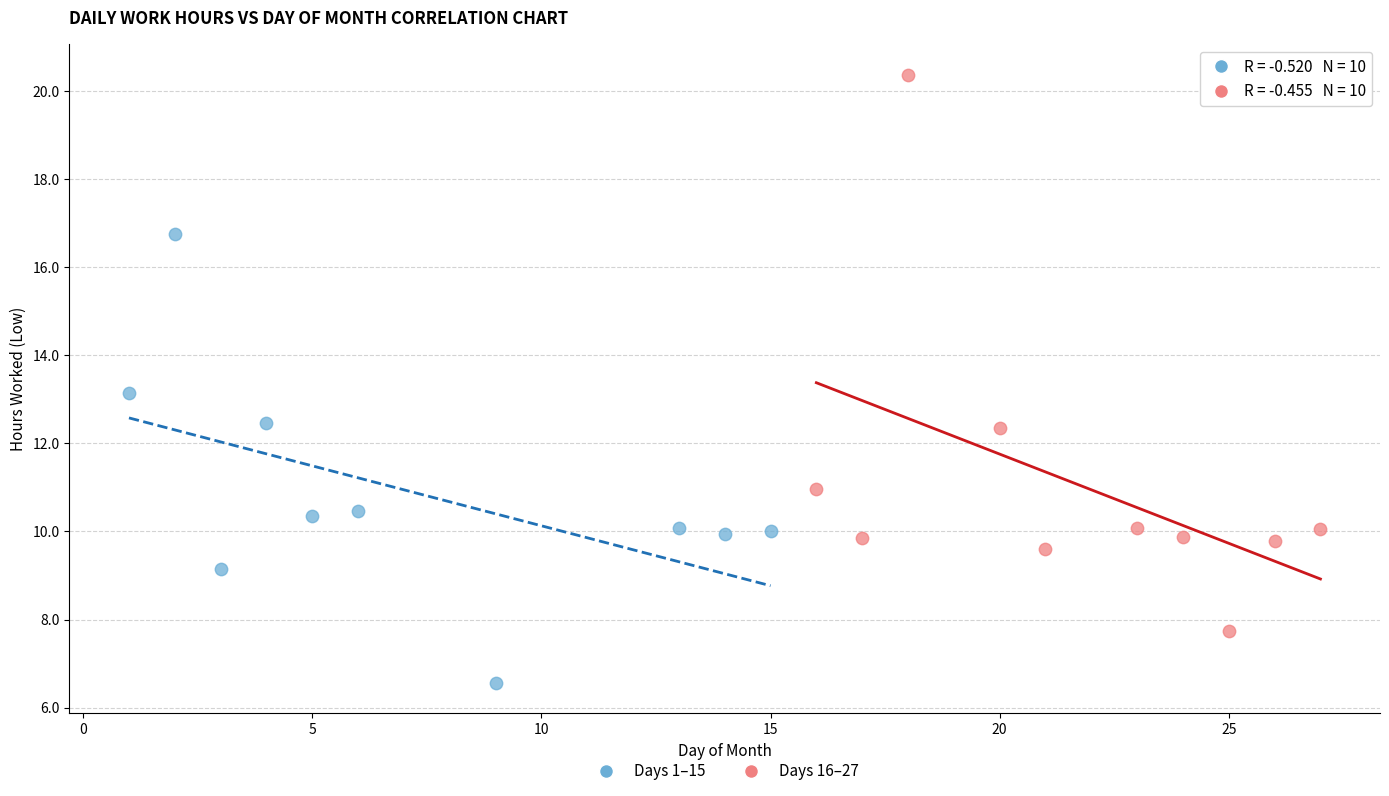

Which series reaches the minimum Y coordinate?

Days 1–15